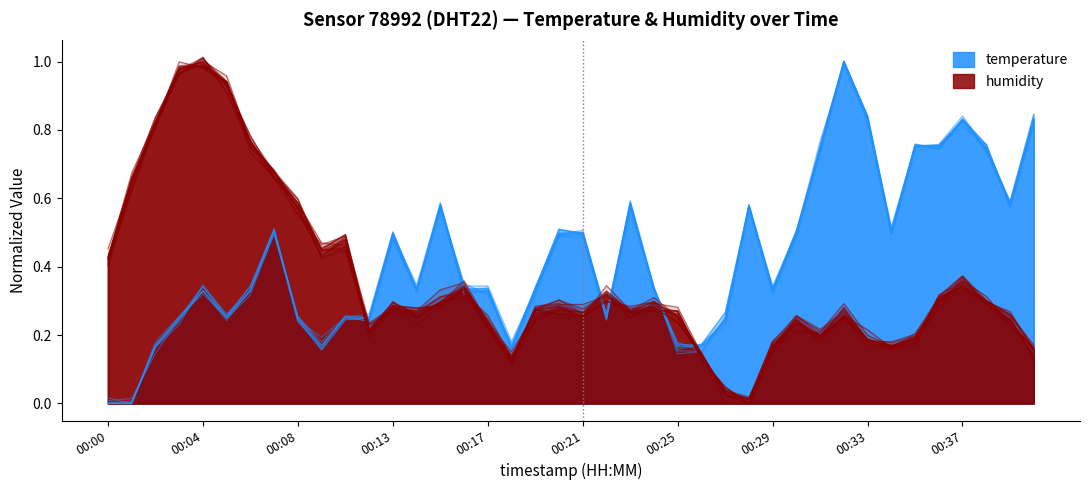

Is it true that temperature equals 0.0 at 00:00?

True